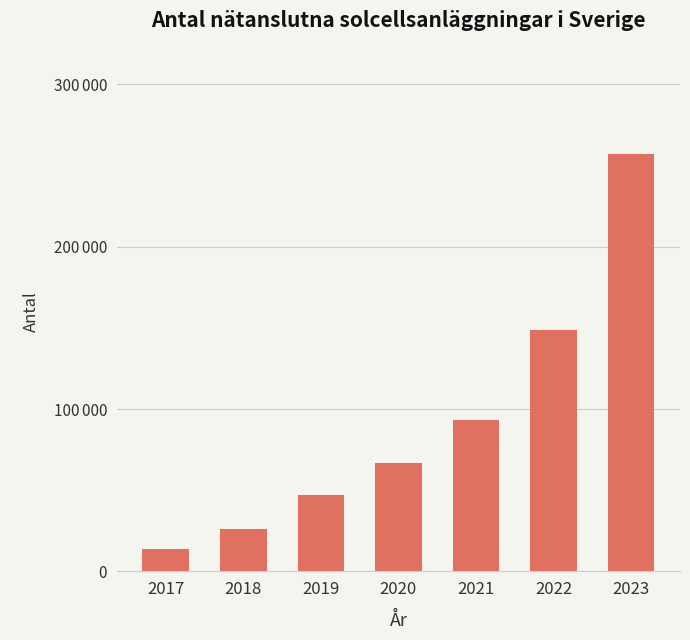

The value at 2017 is 24290. True or false?

False